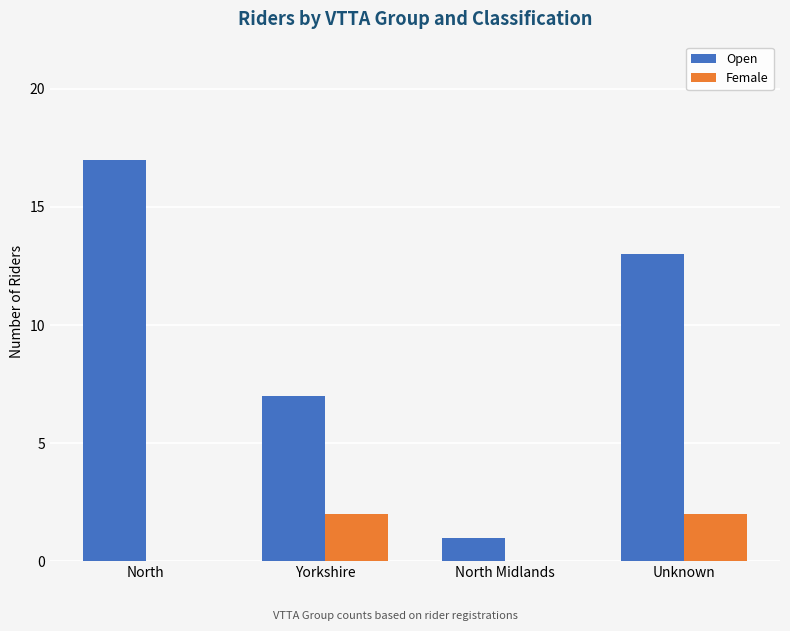

Read the Open value at Unknown.

13